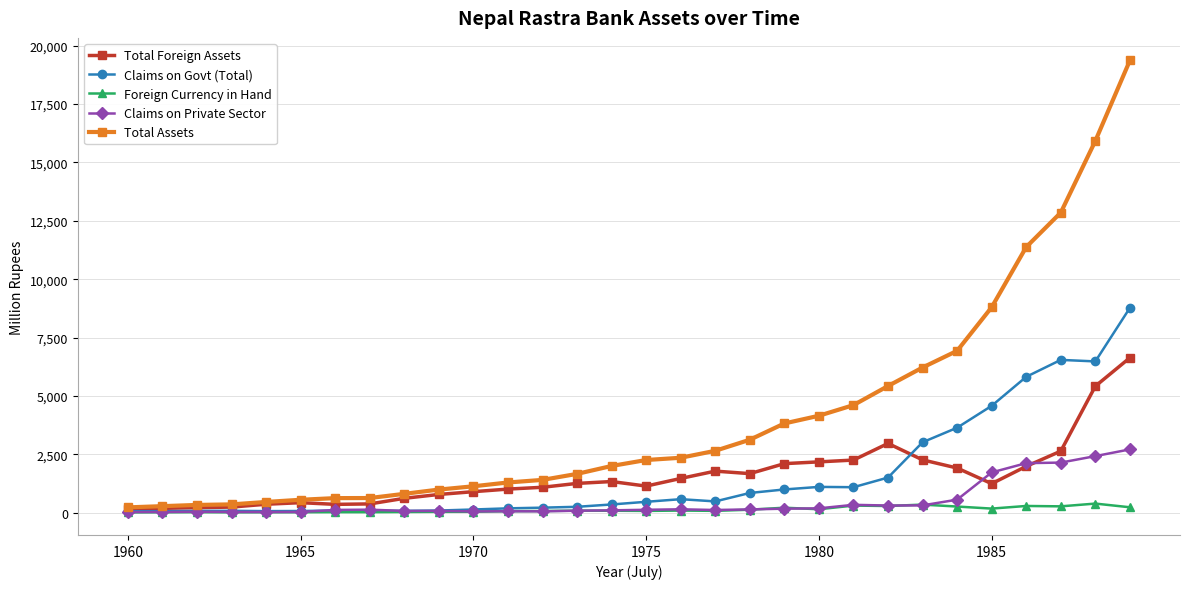

List the series in order of their peak value, lowest first.

Foreign Currency in Hand, Claims on Private Sector, Total Foreign Assets, Claims on Govt (Total), Total Assets